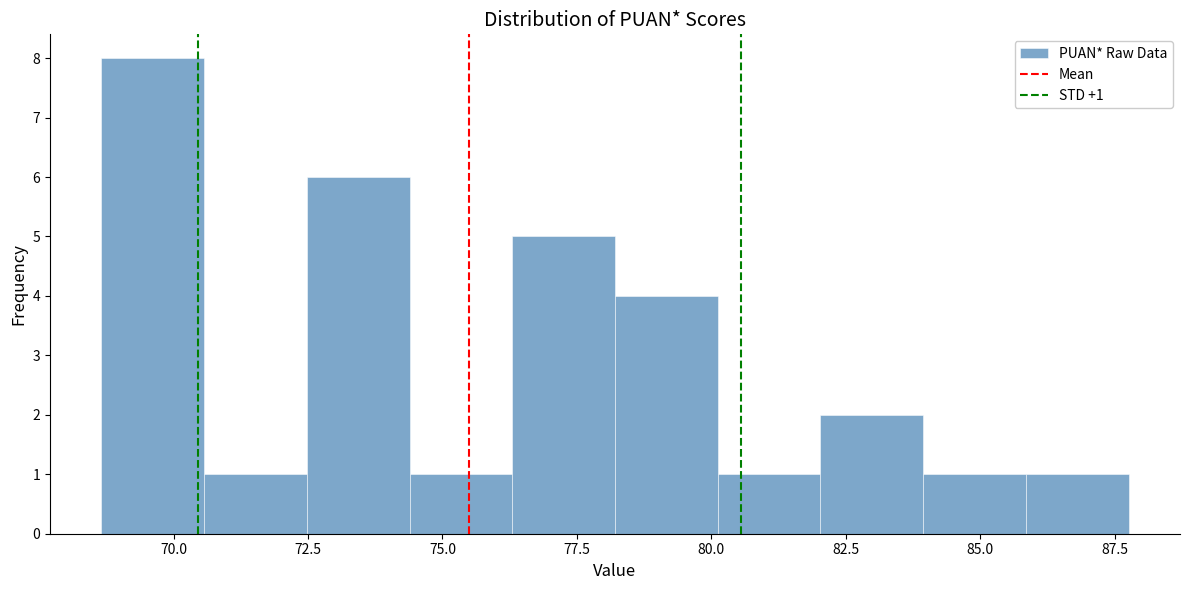

Around what value on the x-axis is the tallest bar? Give the approximate position of its centre, as read against the axis.

69.5